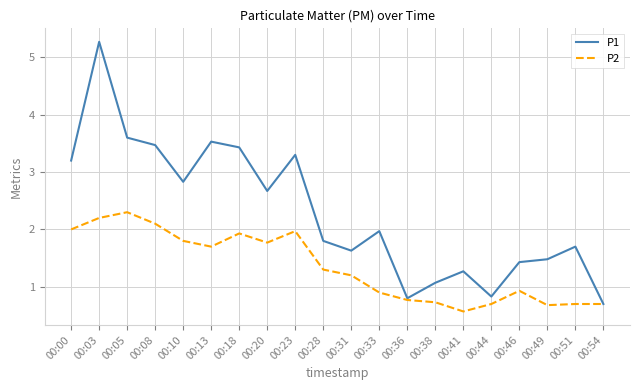

True or false: P1 has more than 0 interior local peaks.

True